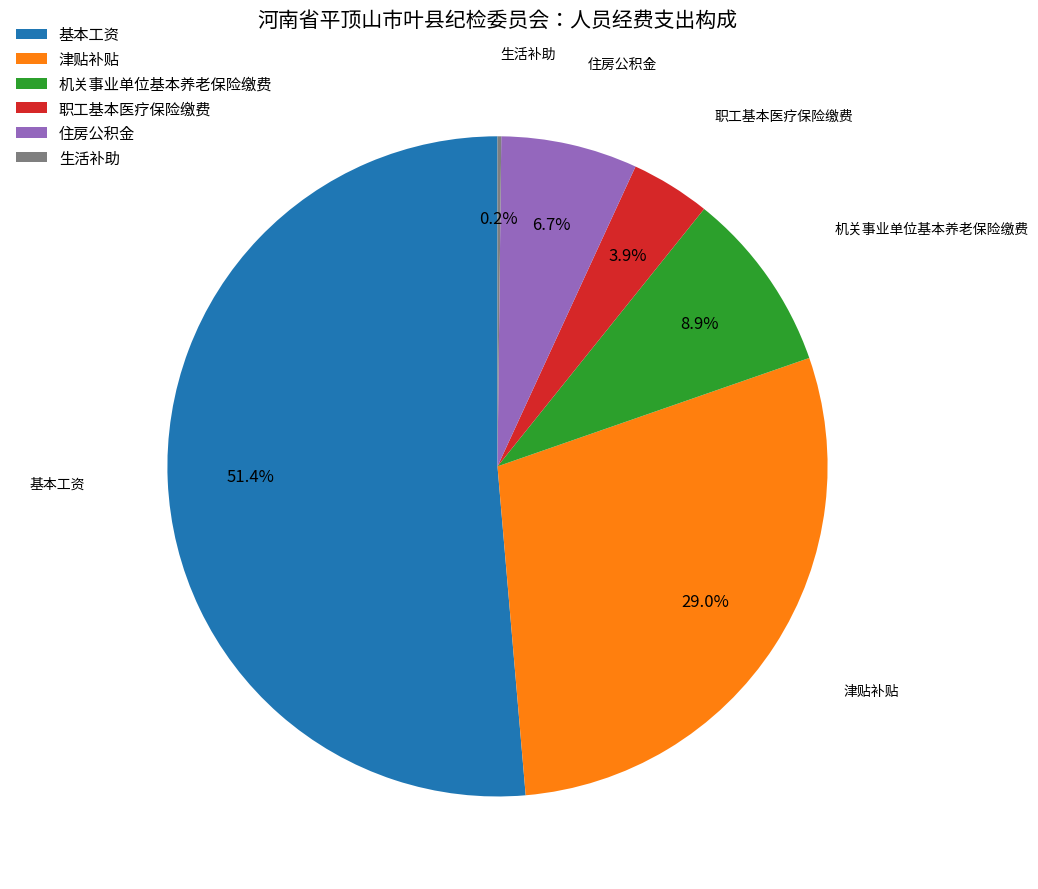

To the nearest percent, what is the average slice percentage?

17%